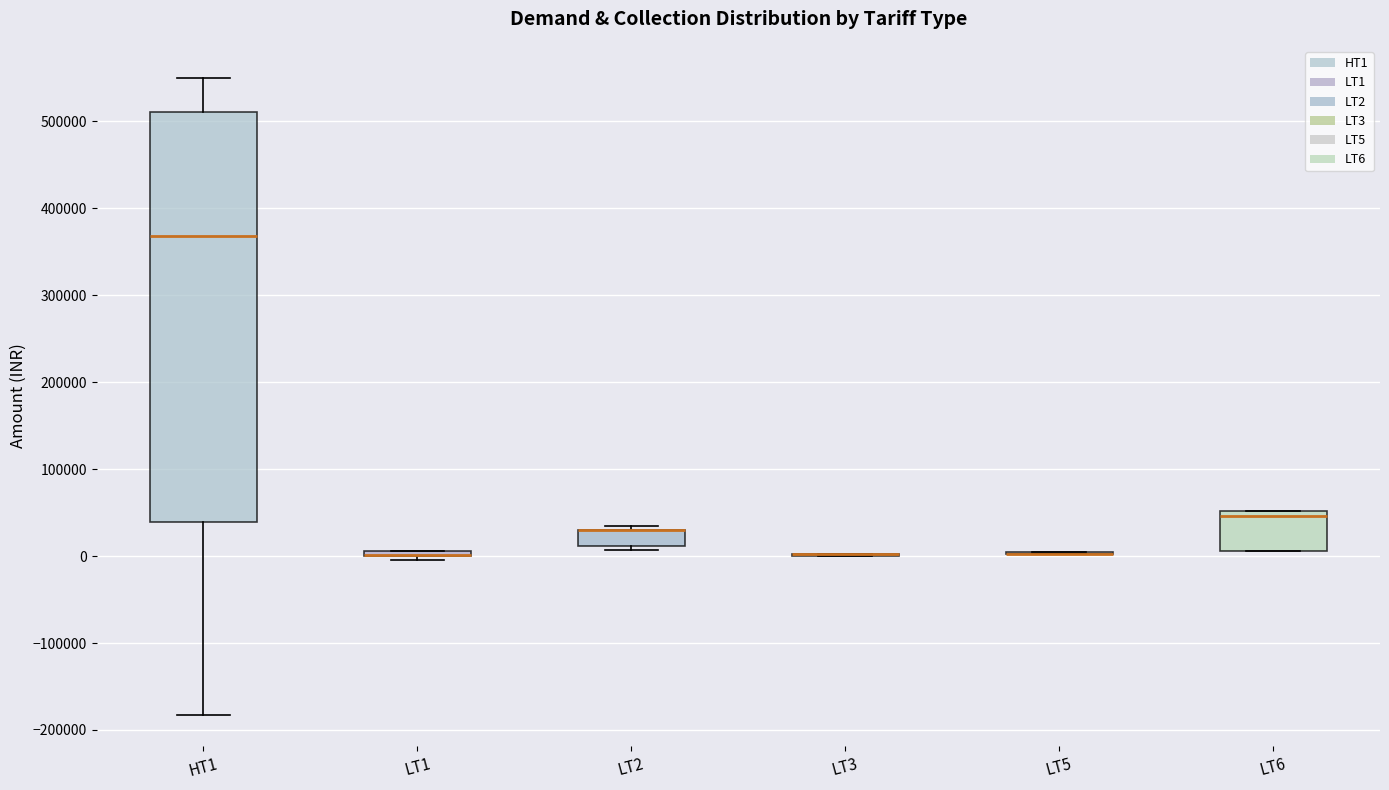

Comparing the boxes themselves (not the whiskers), which one is the tallest?

HT1